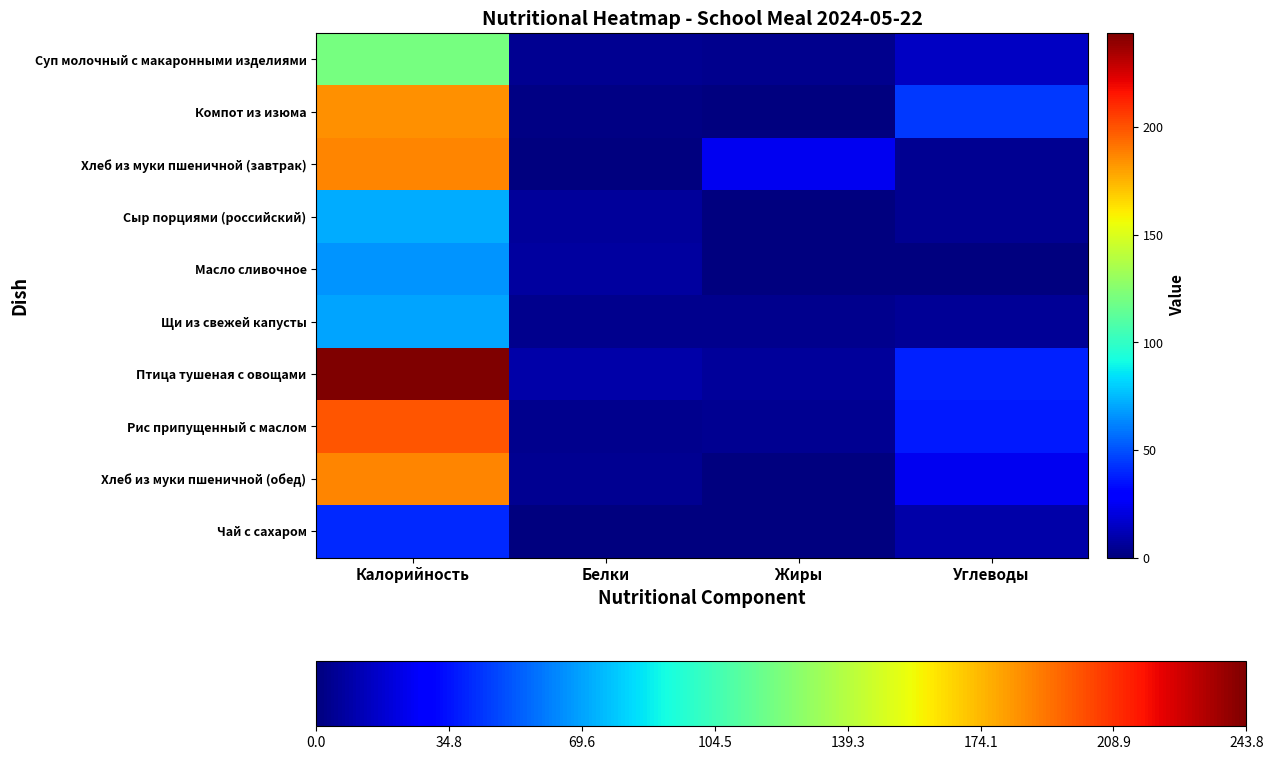

What is the total value across all series at Жиры?

42.9